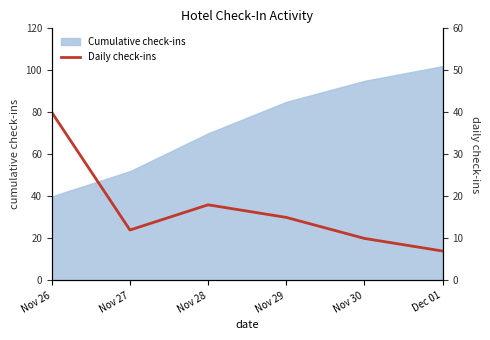

What position from the right is Nov 29?

3